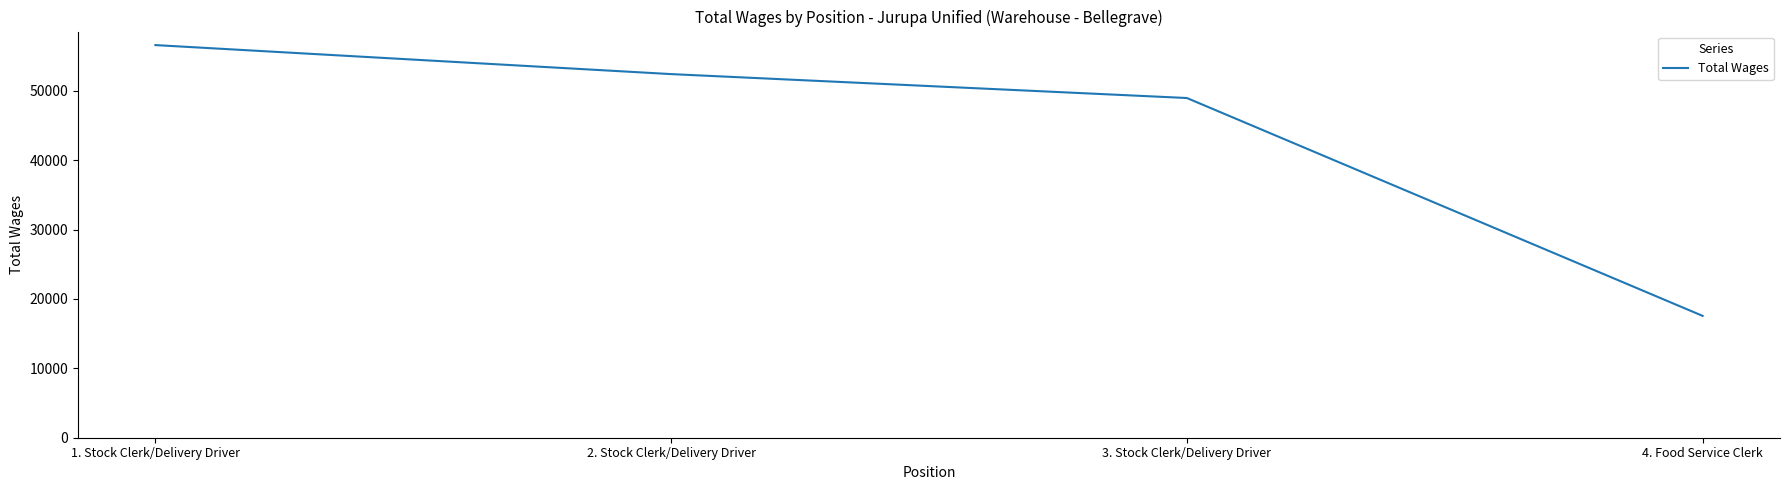

True or false: the data shows 52392 at 2. Stock Clerk/Delivery Driver.

True